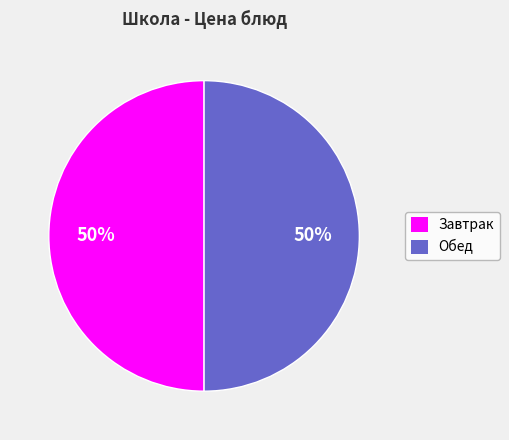

How many slices are in this pie chart?

2